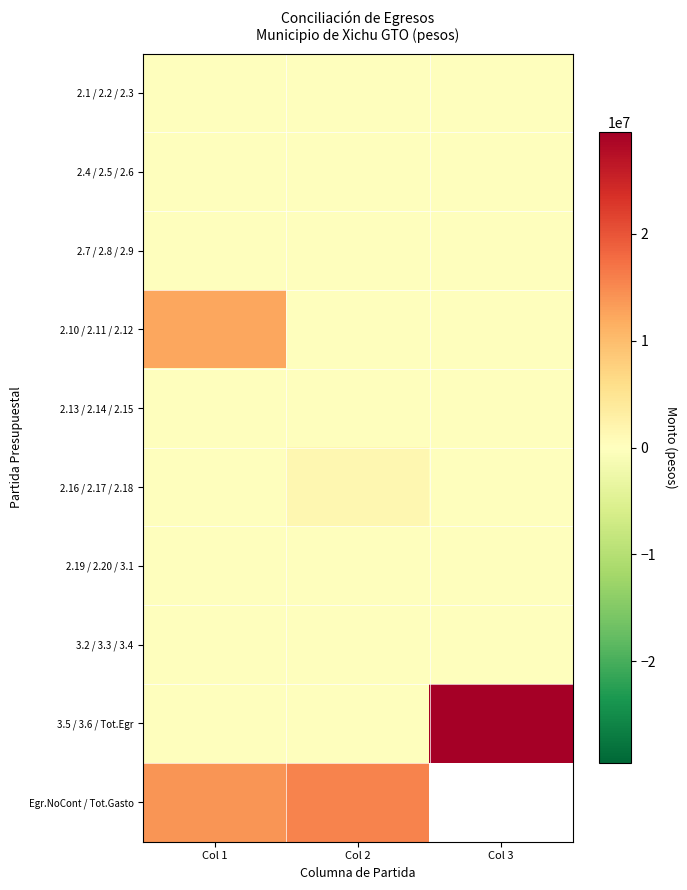

Between Col 2 and Col 3, which series saw the biggest shift?

3.5 / 3.6 / Tot.Egr